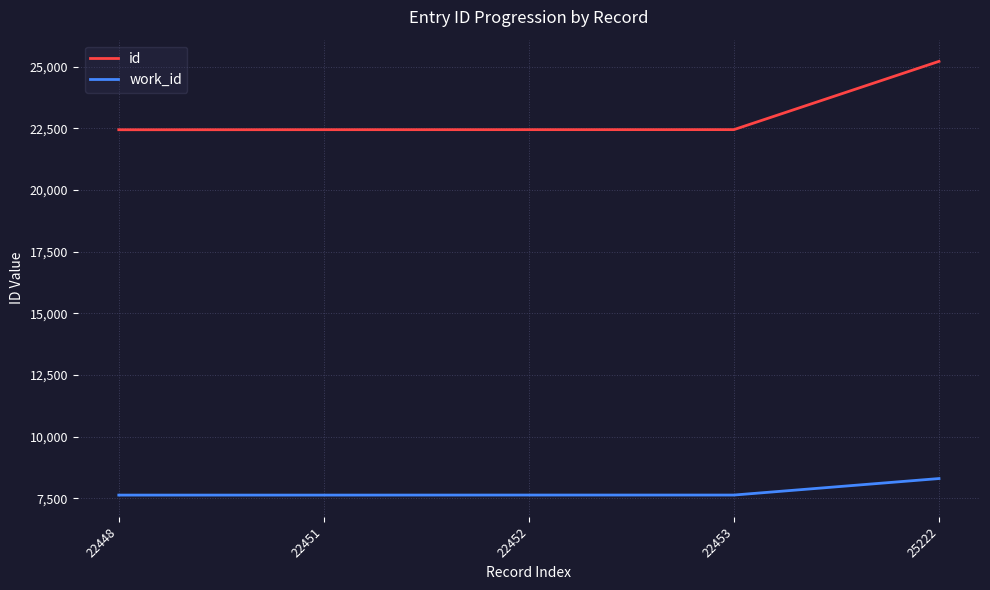

What is the sum of all work_id values?

38825